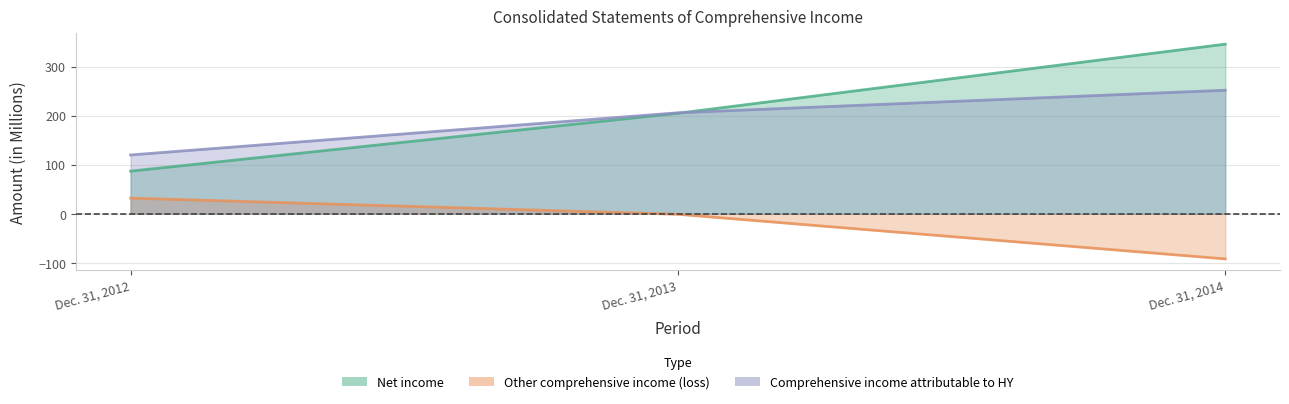

Where is Other comprehensive income (loss) nearest to the value -30?

Dec. 31, 2013